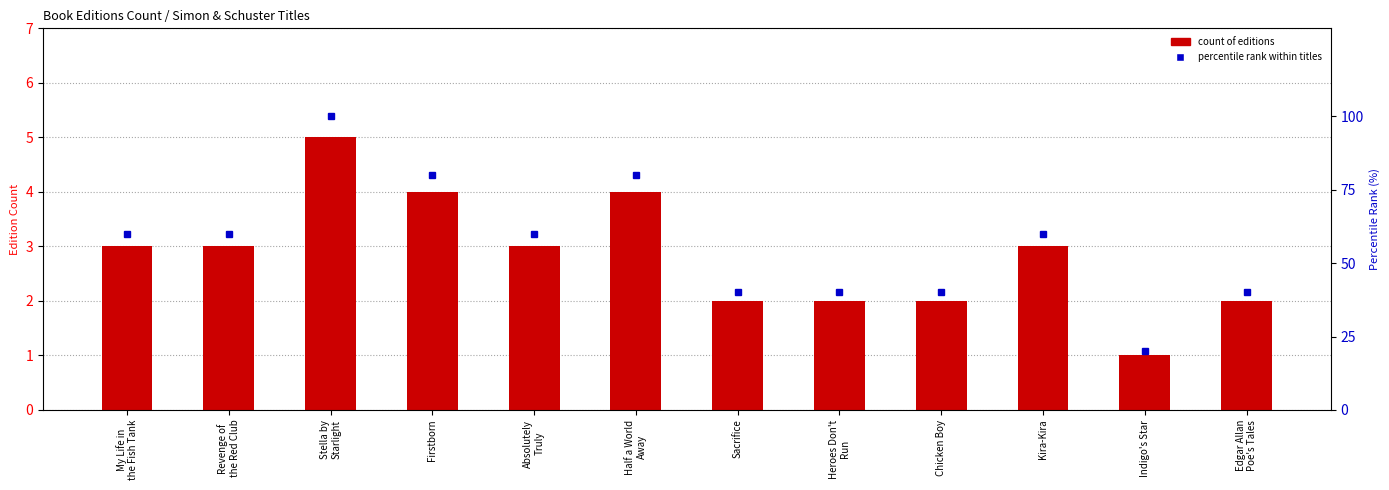

Is the value of percentile rank within titles at Stella by
Starlight greater than the value of Count of Editions at Edgar Allan
Poe's Tales?

Yes